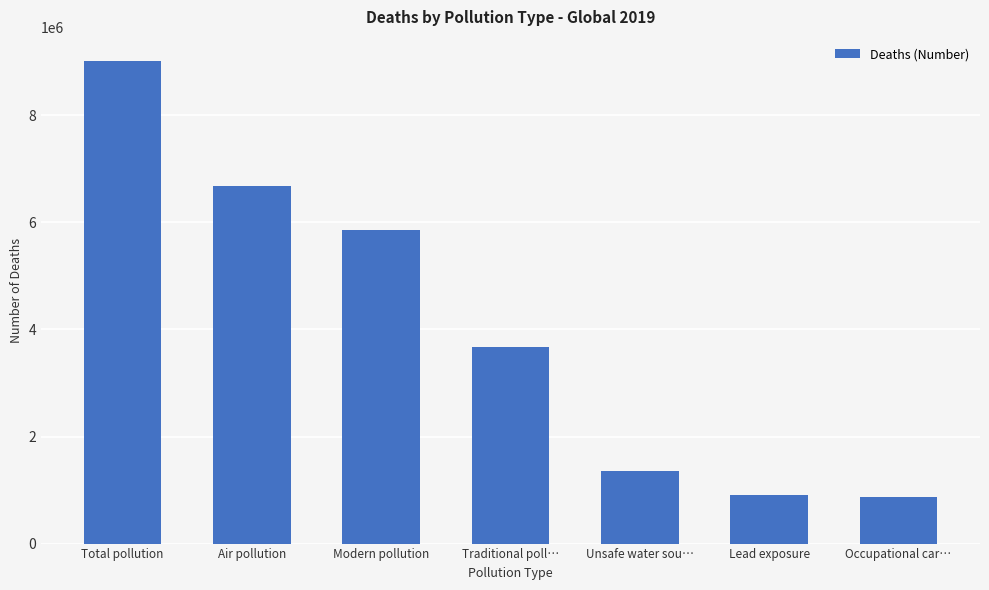

Where does the data first go above 3665356?

Total pollution